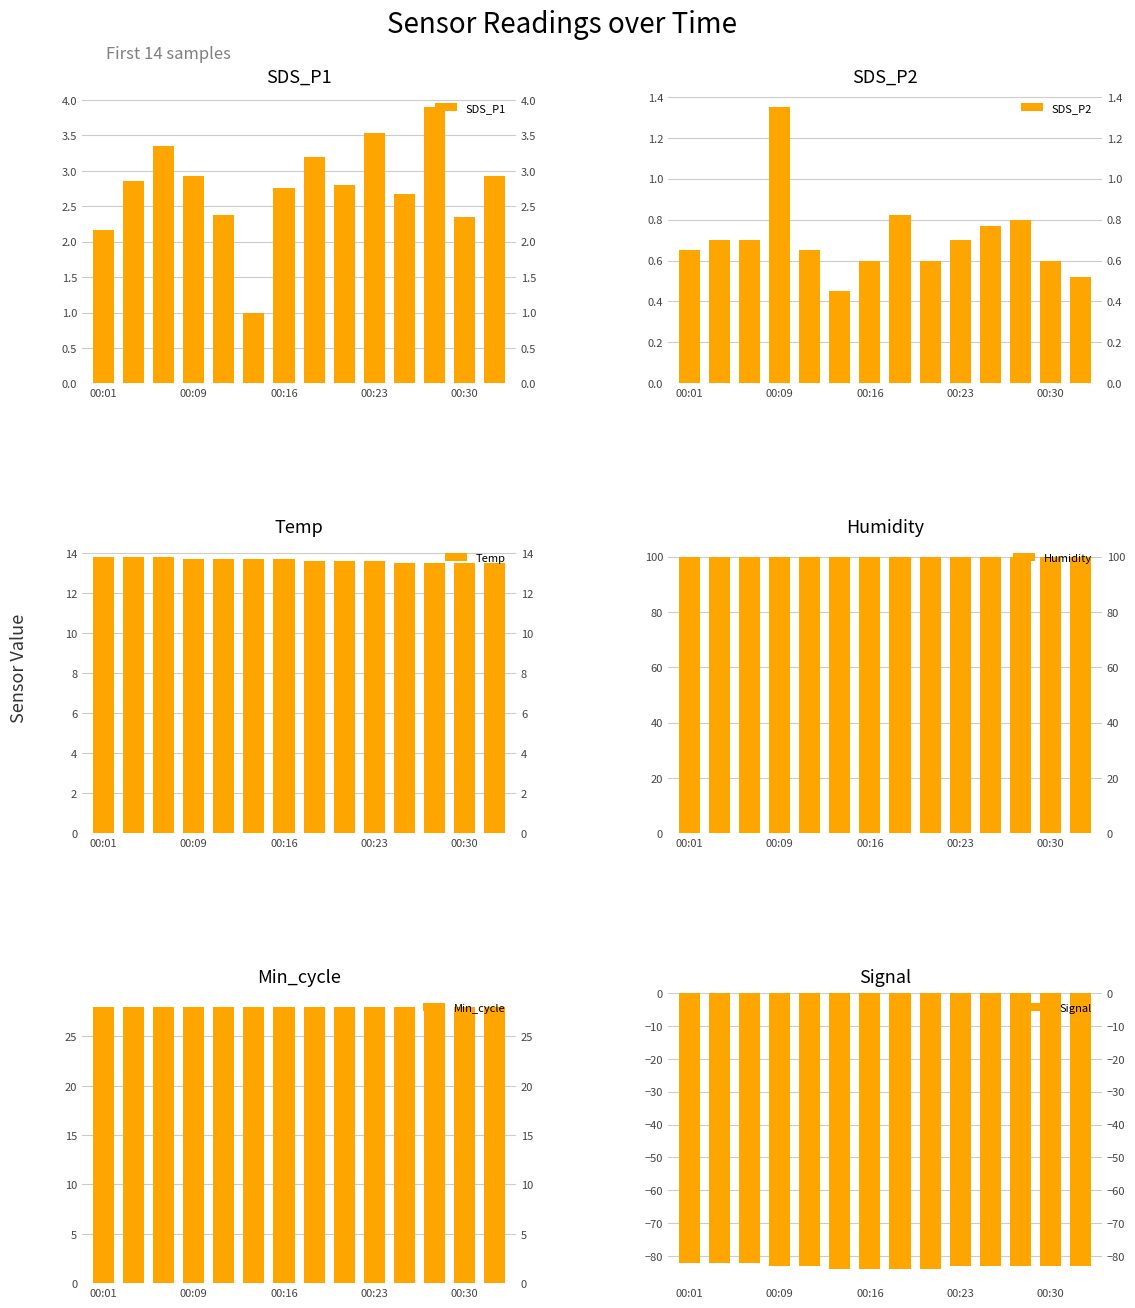

What is the maximum value shown in the chart?

99.9